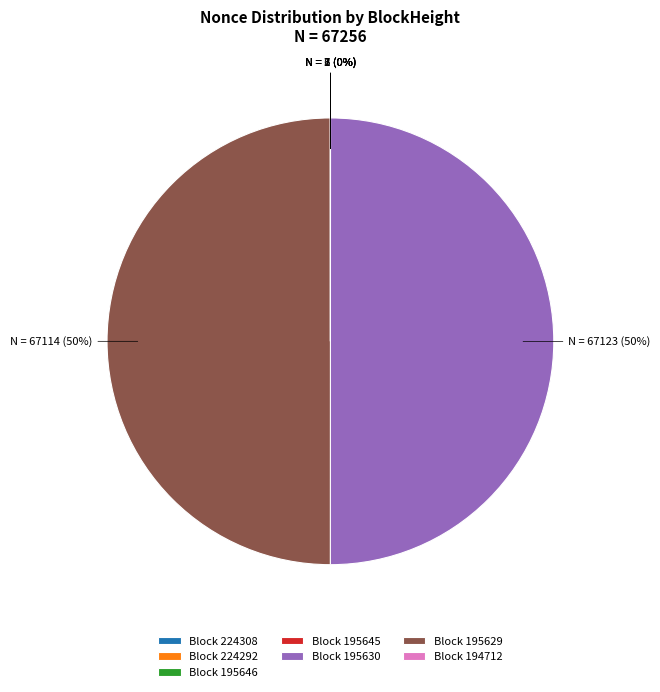

To the nearest percent, what is the average slice percentage?

14%